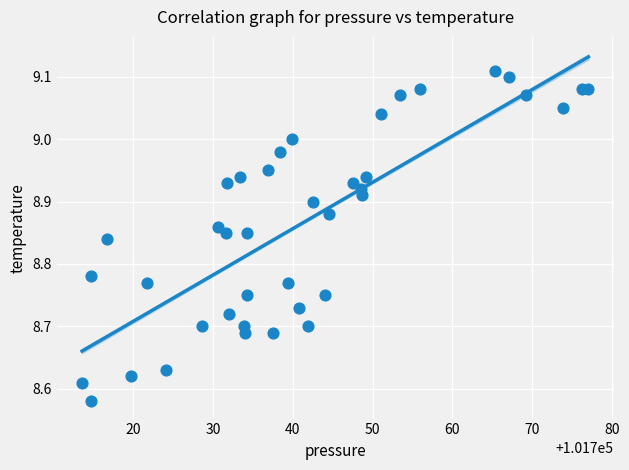

What is the range of Y values (max minus min)?

0.5